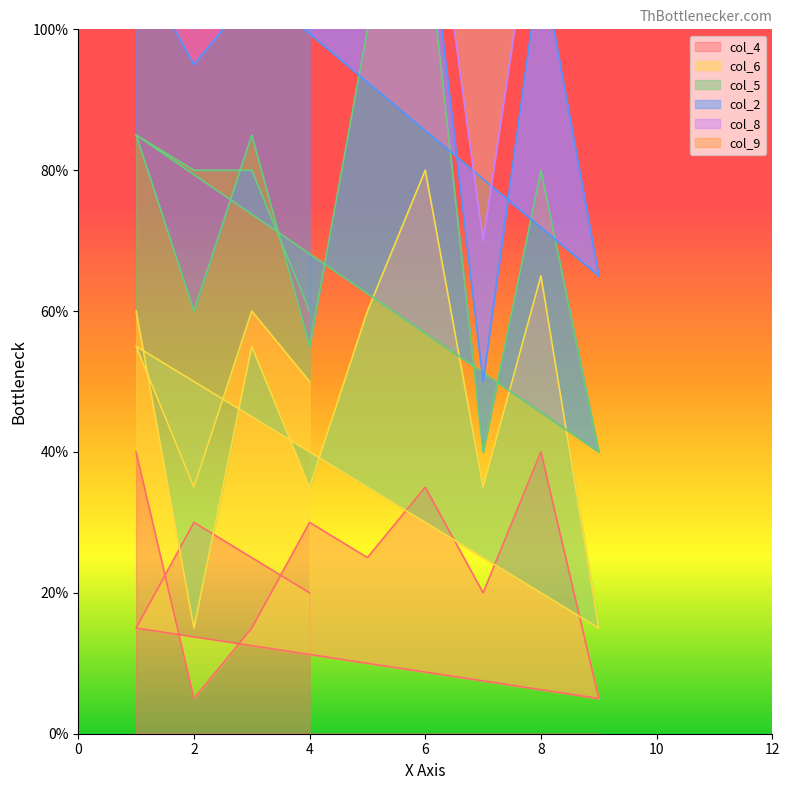

What is the minimum value shown in the chart?

5